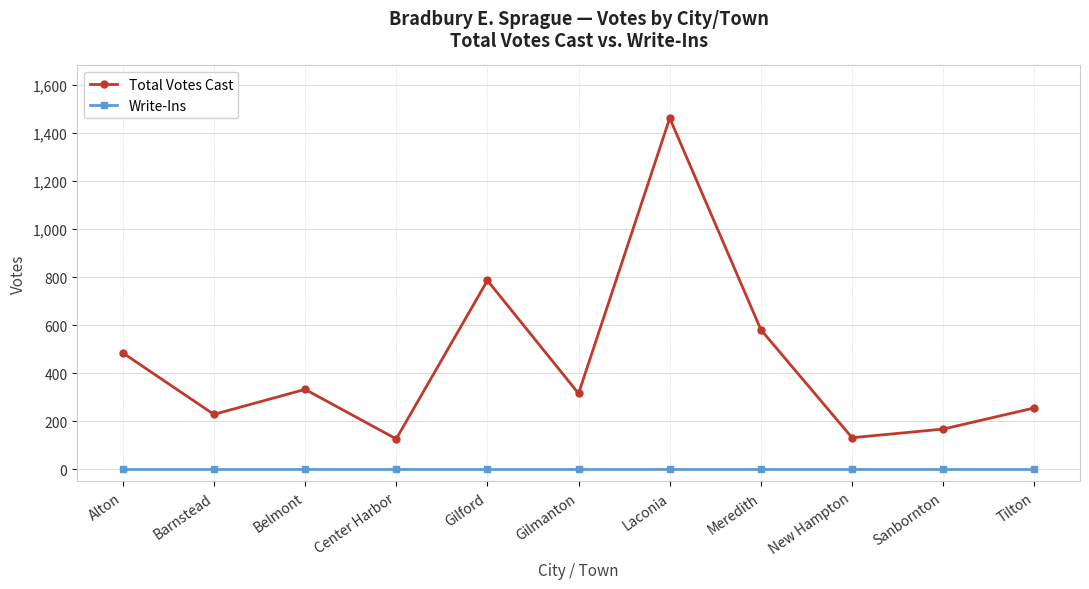

What is the sum of the Total Votes Cast values at Sanbornton and Meredith?

749